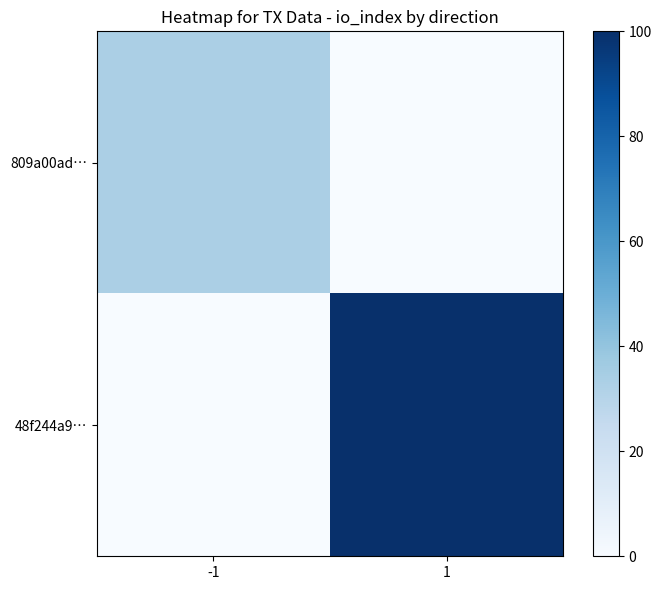

Reading left to right, list all the values displayed in this chart.

809a00ad…: -1=33.3	1=0.0
48f244a9…: -1=0.0	1=100.0